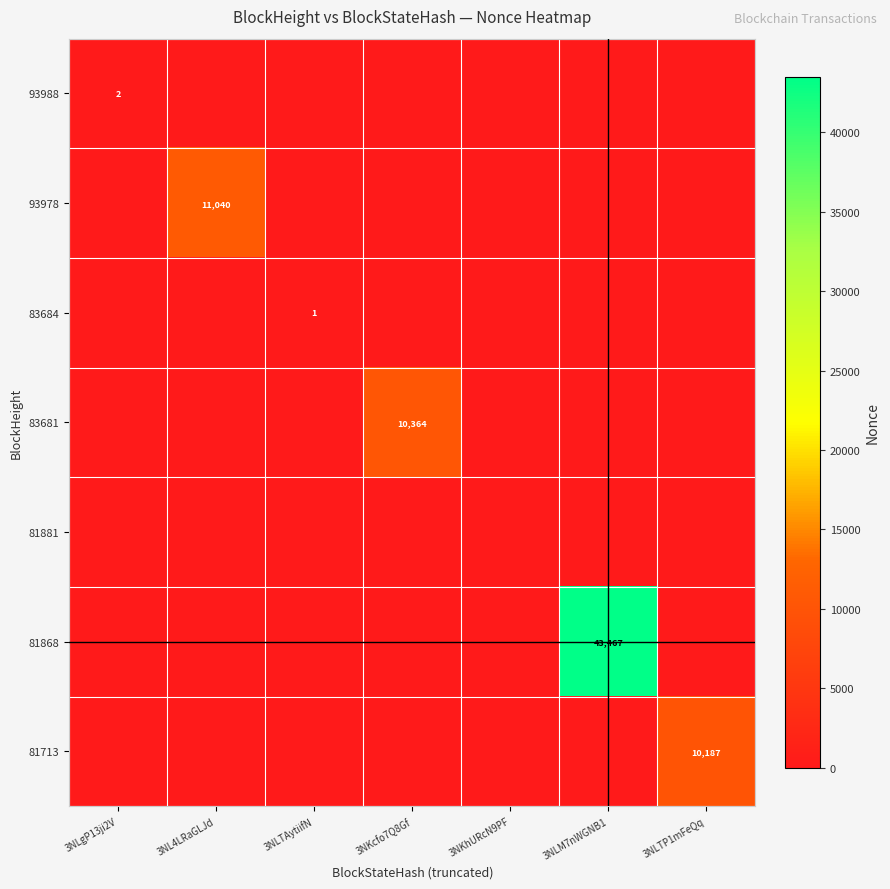

Which has a higher value, 3NLM7nWGNB1 or 3NL4LRaGLJd?

3NLM7nWGNB1